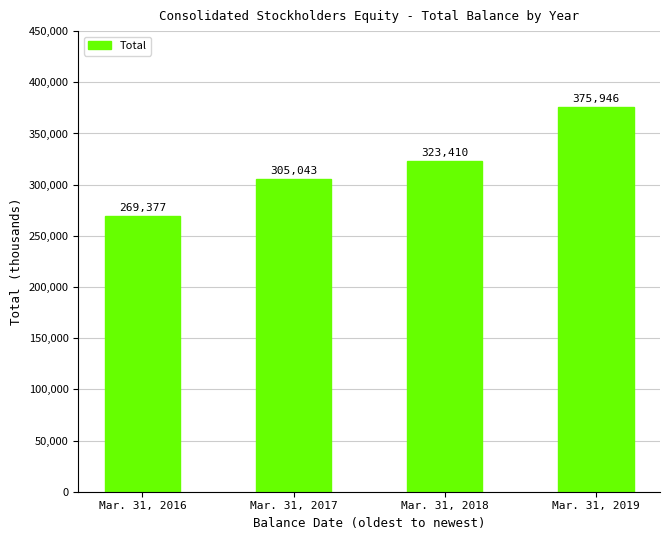

Between Mar. 31, 2019 and Mar. 31, 2018, which is larger?

Mar. 31, 2019